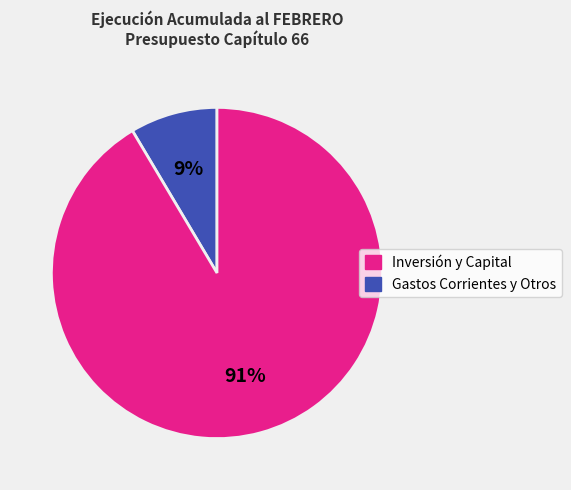

To the nearest percent, what is the average slice percentage?

50%